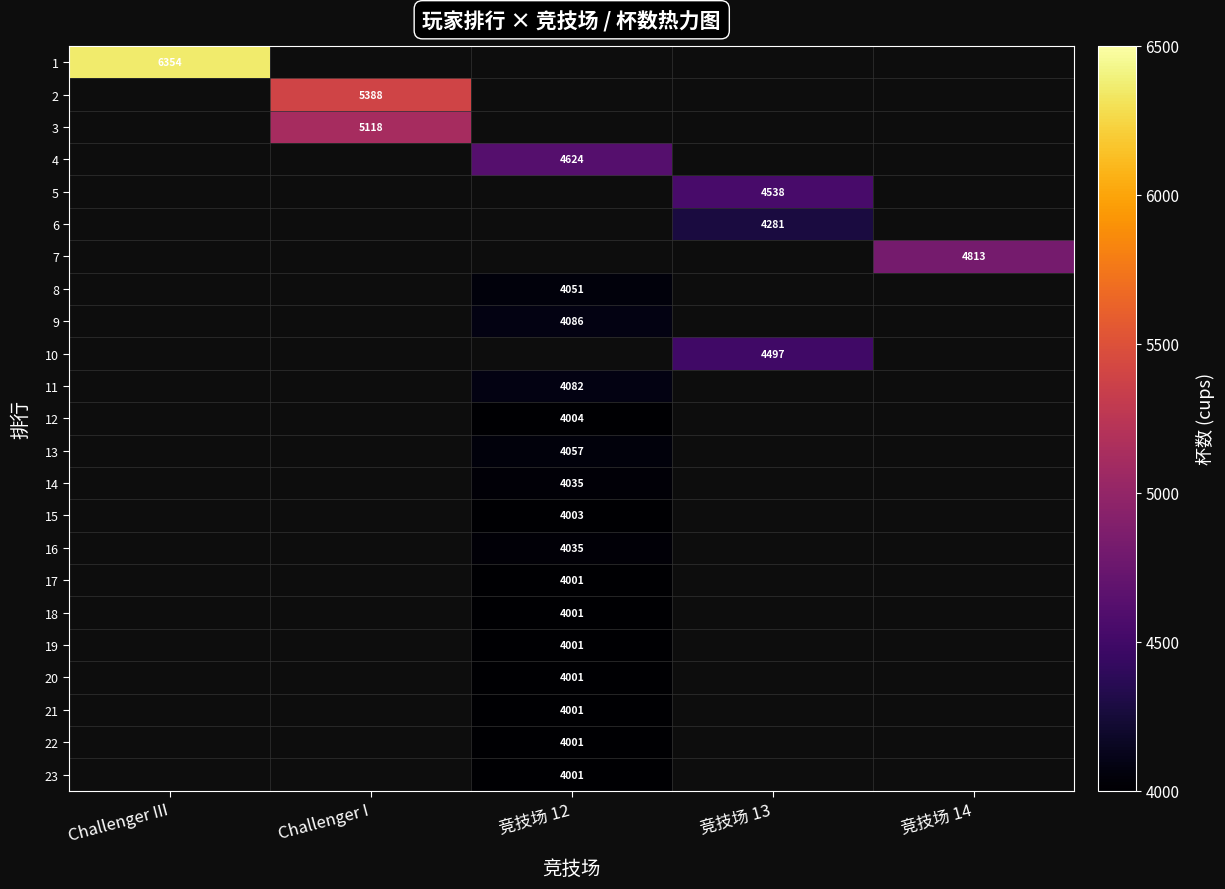

Is it true that 20 equals 4001 at 竞技场 12?

True